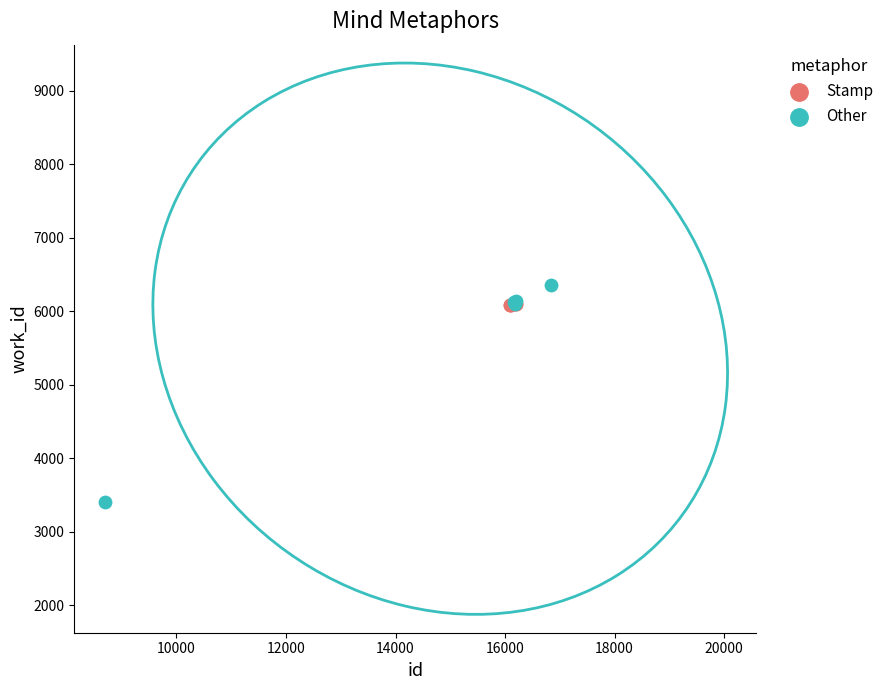

Which series has the largest Y range (max minus min)?

Other